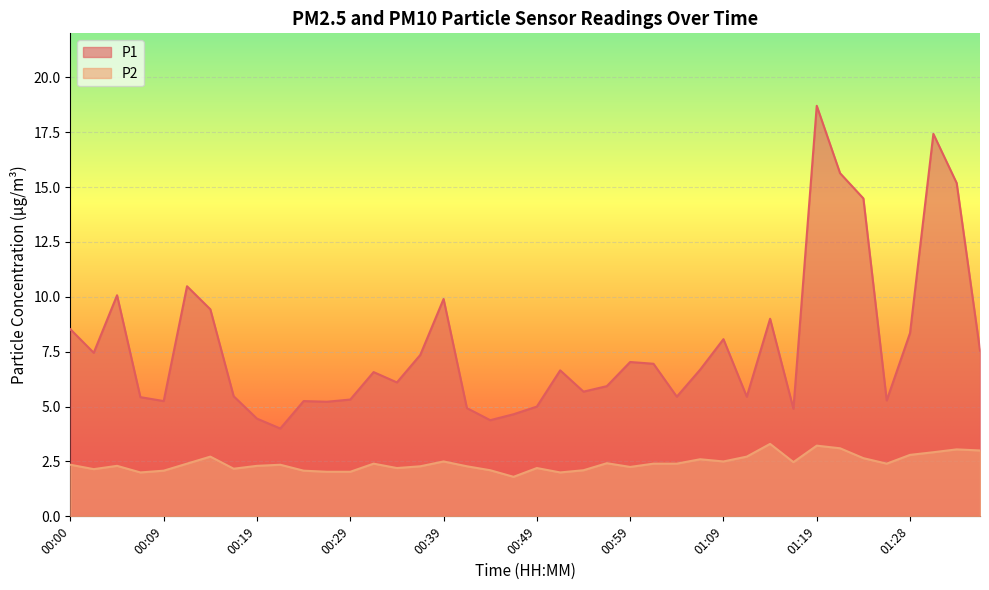

True or false: P2 and P1 intersect in this chart.

False